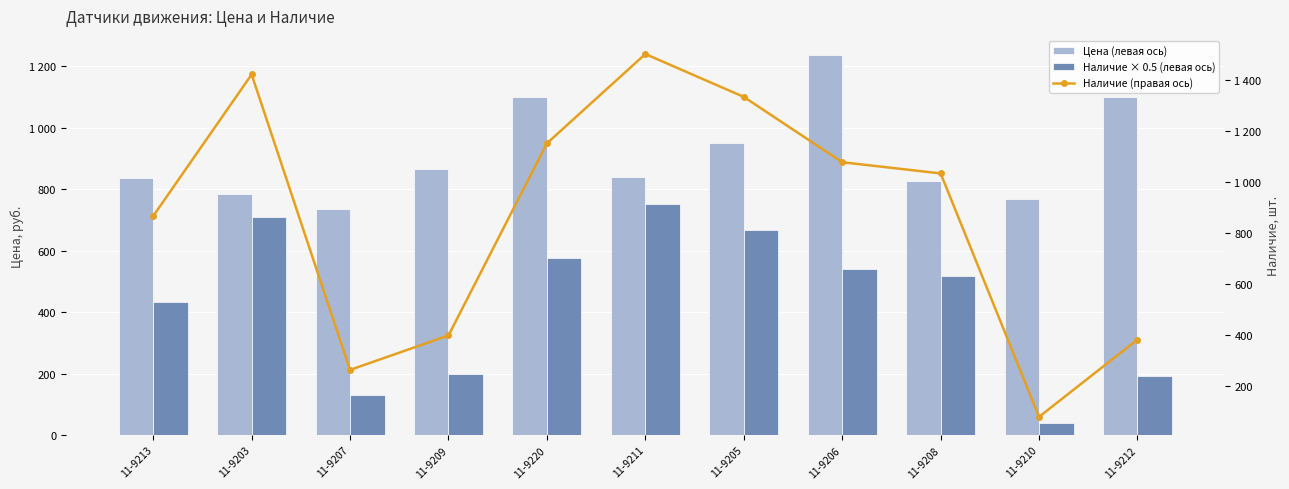

What is the spread (max minus min) of values at 11-9203?

710.5